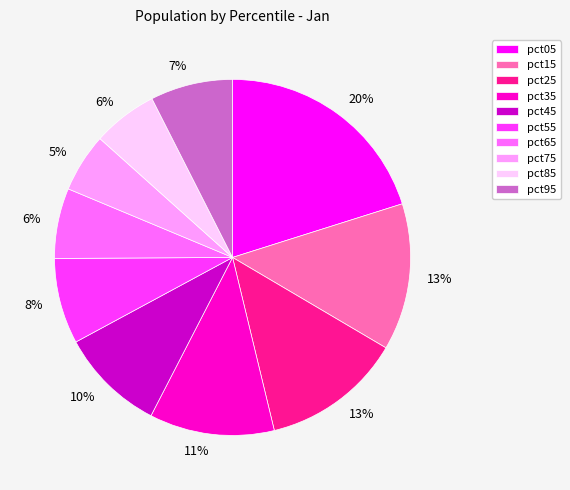

Between pct55 and pct85, which is larger?

pct55